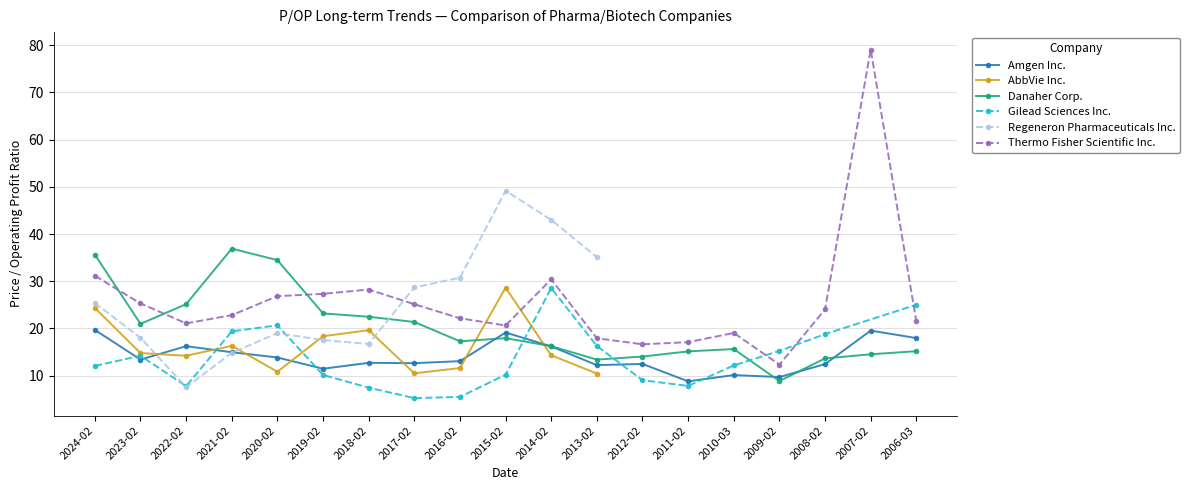

How many times do Danaher Corp. and Amgen Inc. cross each other?

5